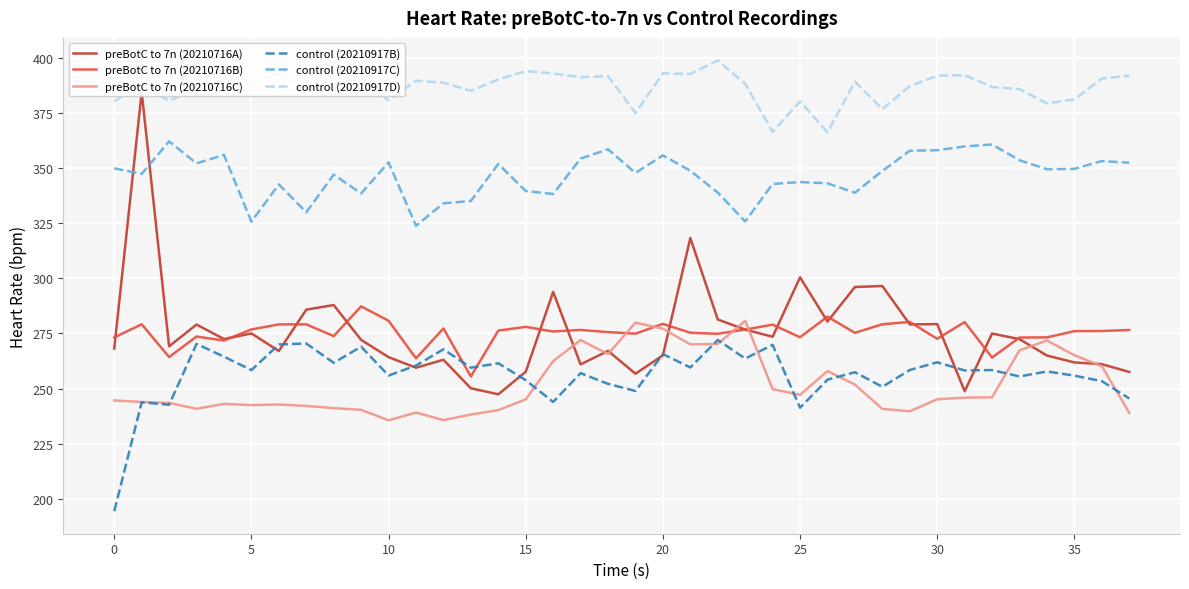

Is it true that control (20210917C) equals 349.9 at 0?

True